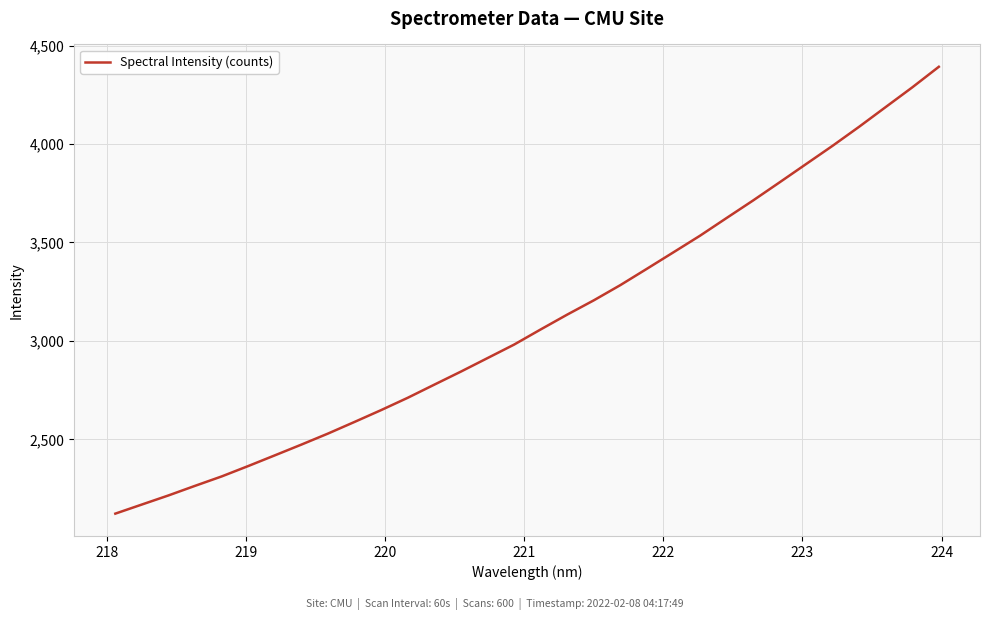

What is the minimum value shown in the chart?

2122.5